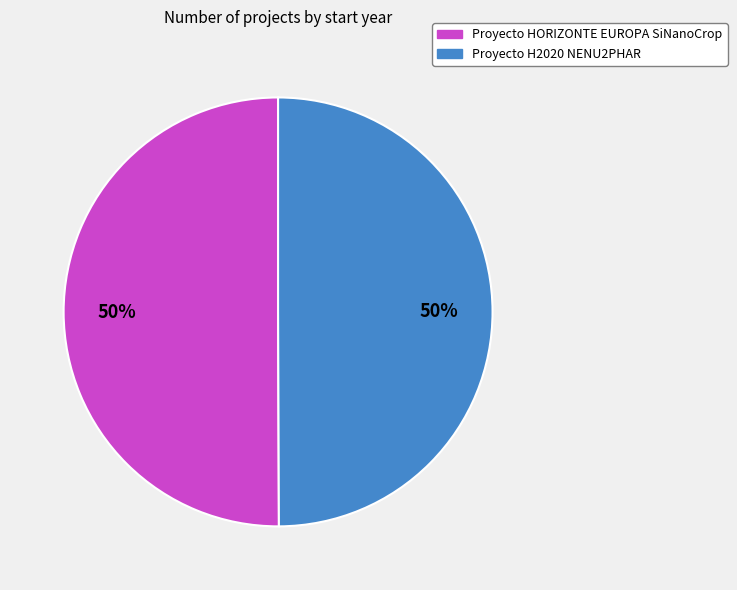

Is the sum of Proyecto H2020 NENU2PHAR and Proyecto HORIZONTE EUROPA SiNanoCrop greater than half?

Yes